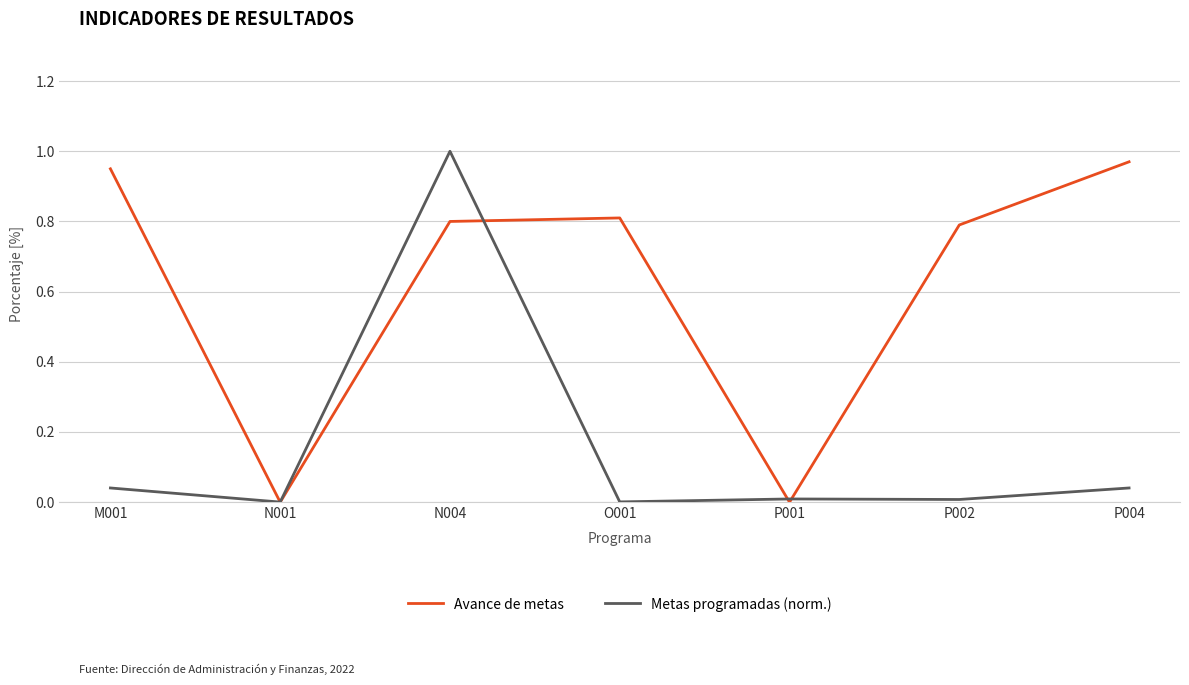

What is the sum of all Metas programadas (norm.) values?

1.1